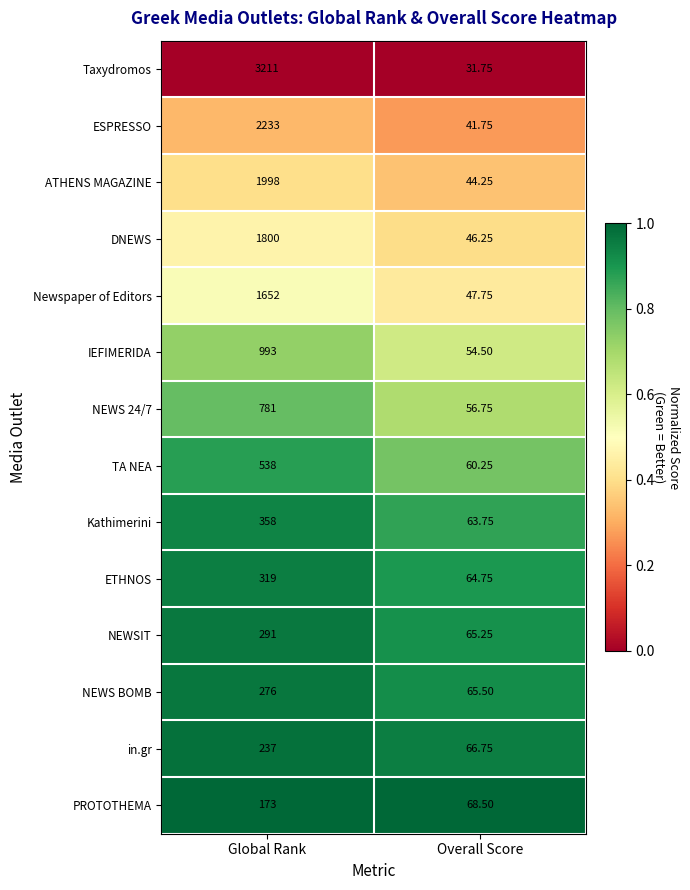

At which label is ESPRESSO closest to 1137?

Overall Score